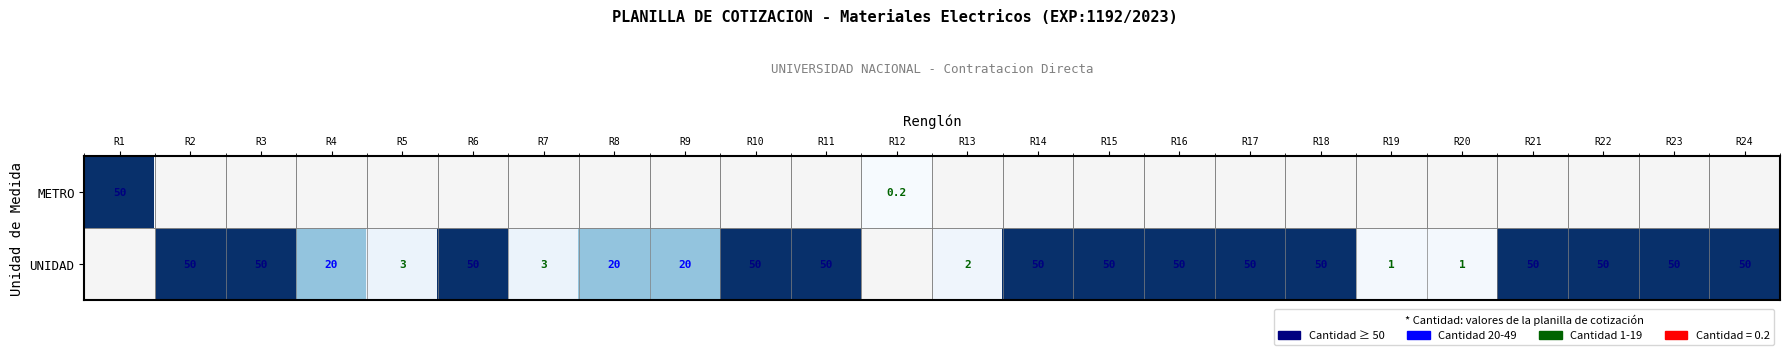

What is the sum of the UNIDAD values at R15 and R6?

100.0